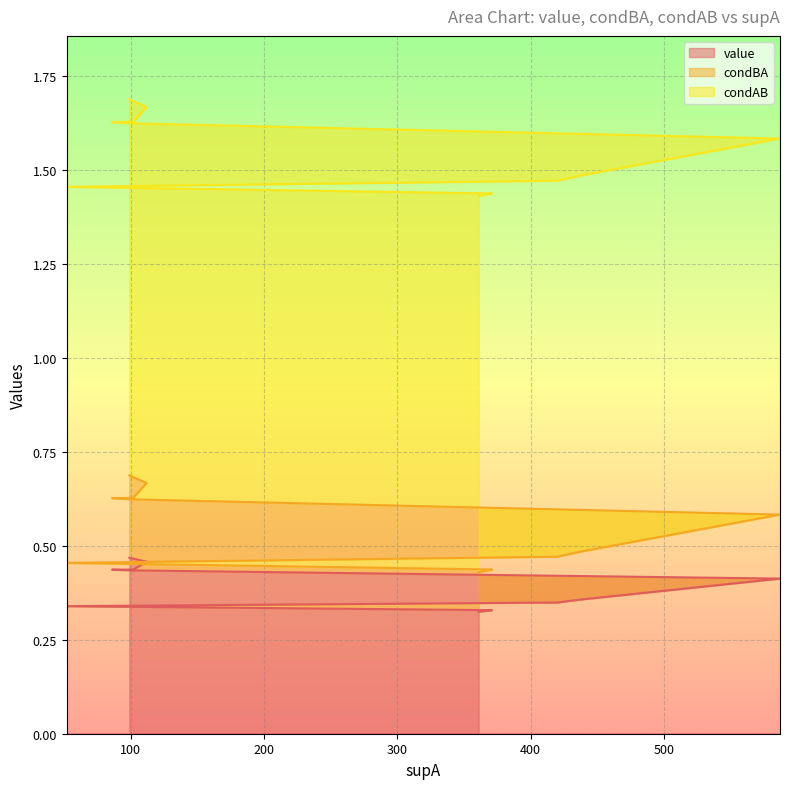

Count the value values in the range 0 to 1.

14